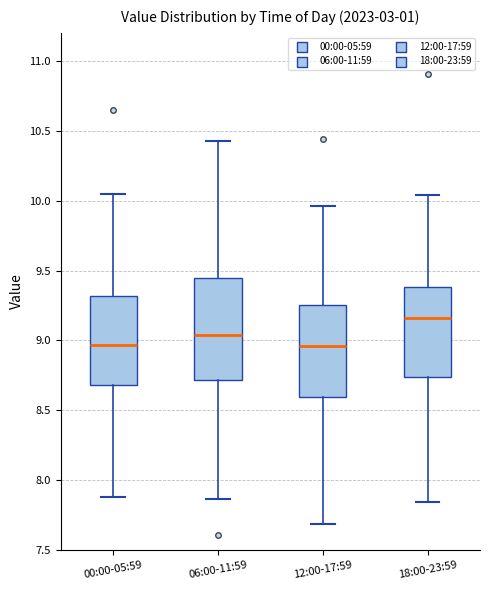

Reading left to right, transcribe this box plot: for each box, give where its median line is, the range the box spans, and where its two whiskers end, as read against the y-axis. The values are not printed on the chart, so give them approximately, as read against the axis.

00:00-05:59: median 8.95, box 8.70 to 9.30, whiskers 7.90 to 10.05
06:00-11:59: median 9.05, box 8.70 to 9.45, whiskers 7.85 to 10.45
12:00-17:59: median 8.95, box 8.60 to 9.25, whiskers 7.70 to 9.95
18:00-23:59: median 9.15, box 8.75 to 9.40, whiskers 7.85 to 10.05